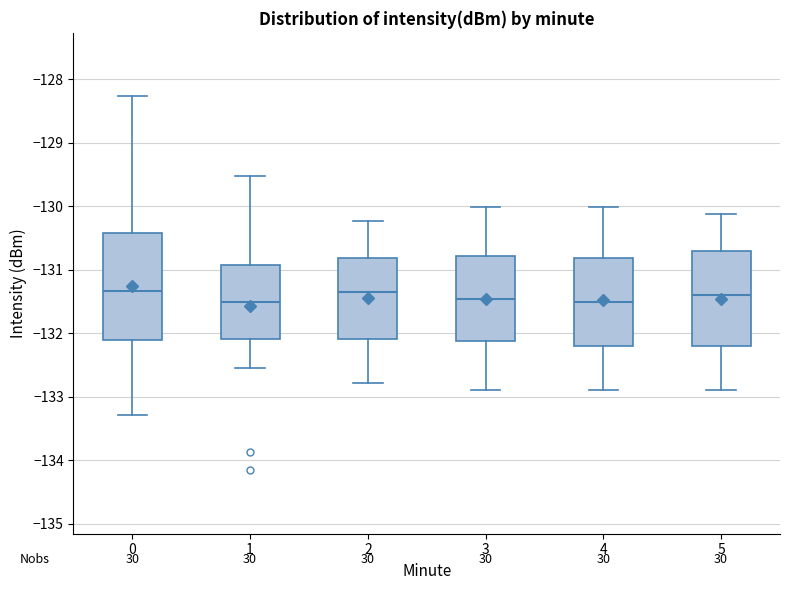

Reading left to right, read every box against the y-axis: the position of its median line, the range the box covers, and the ends of its whiskers. The values are not printed on the chart, so give them approximately, as read against the axis.

0: median -131.3, box -132.1 to -130.4, whiskers -133.3 to -128.3
1: median -131.5, box -132.1 to -130.9, whiskers -132.5 to -129.5
2: median -131.3, box -132.1 to -130.8, whiskers -132.8 to -130.2
3: median -131.5, box -132.1 to -130.8, whiskers -132.9 to -130.0
4: median -131.5, box -132.2 to -130.8, whiskers -132.9 to -130.0
5: median -131.4, box -132.2 to -130.7, whiskers -132.9 to -130.1